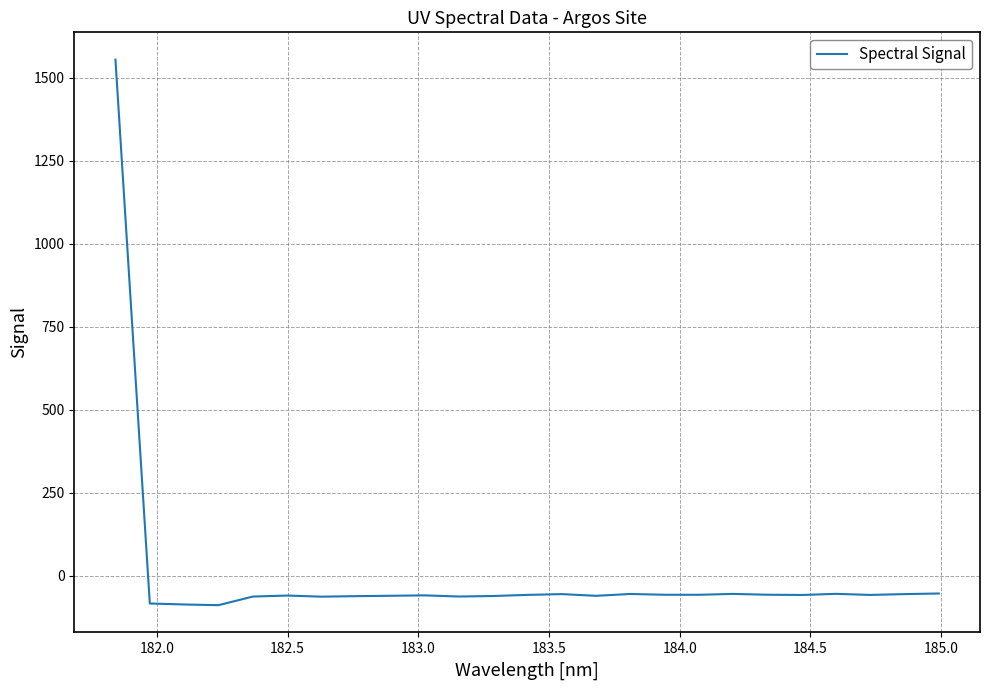

What is the maximum value shown in the chart?

1555.1